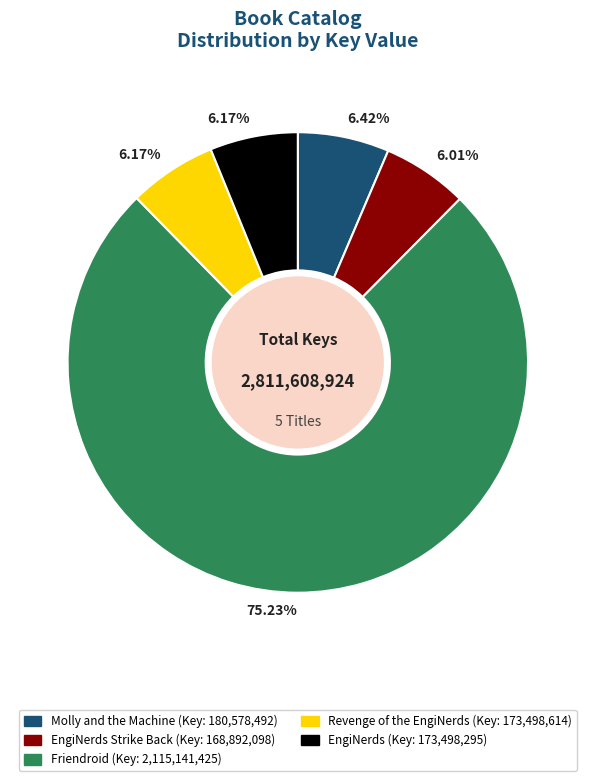

Does any single category account for the majority?

Yes